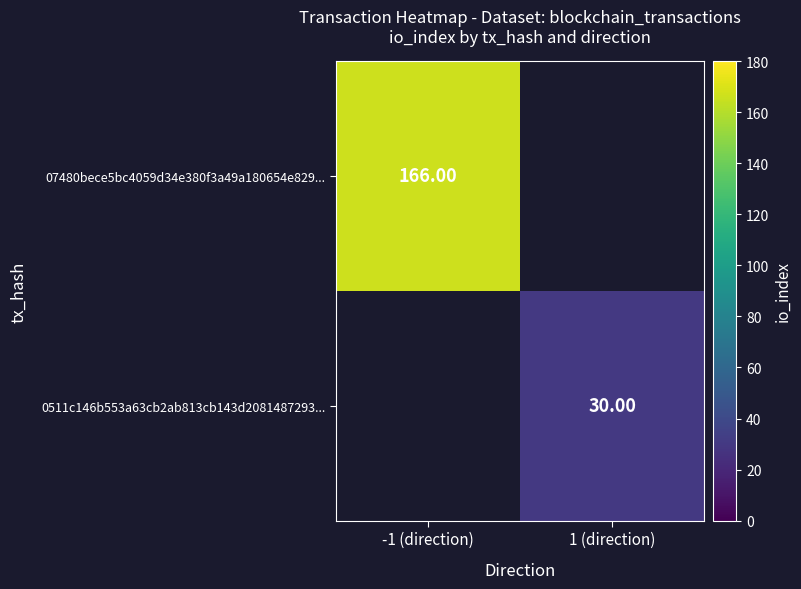

Is the value of 07480bece5bc4059d34e380f3a49a180654e829... at -1 (direction) greater than the value of 0511c146b553a63cb2ab813cb143d2081487293... at 1 (direction)?

Yes